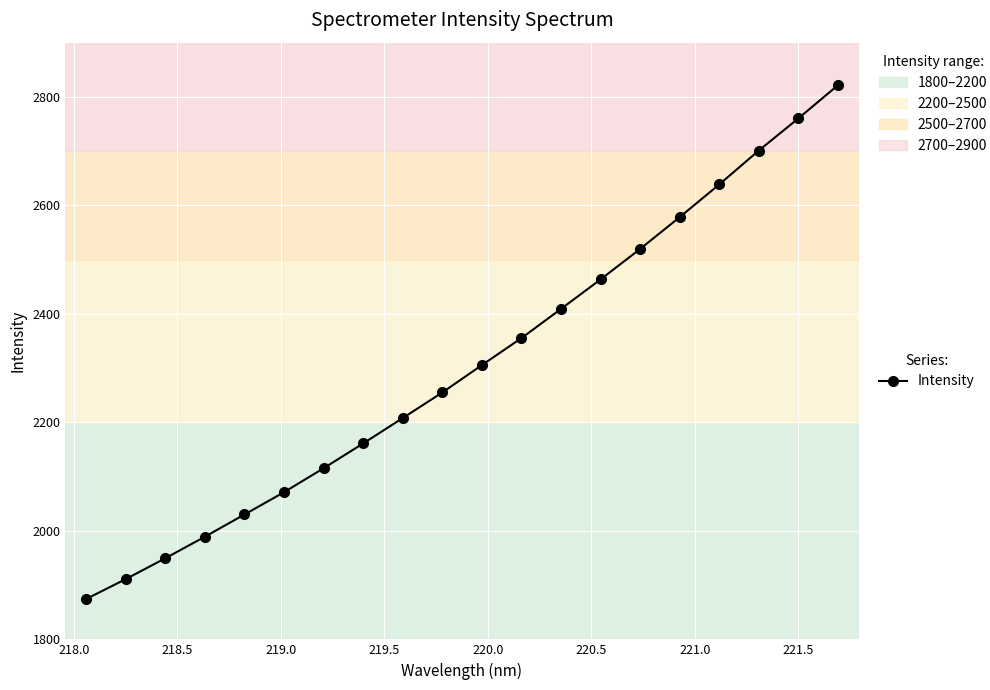

True or false: the data has more than 0 interior local peaks.

False